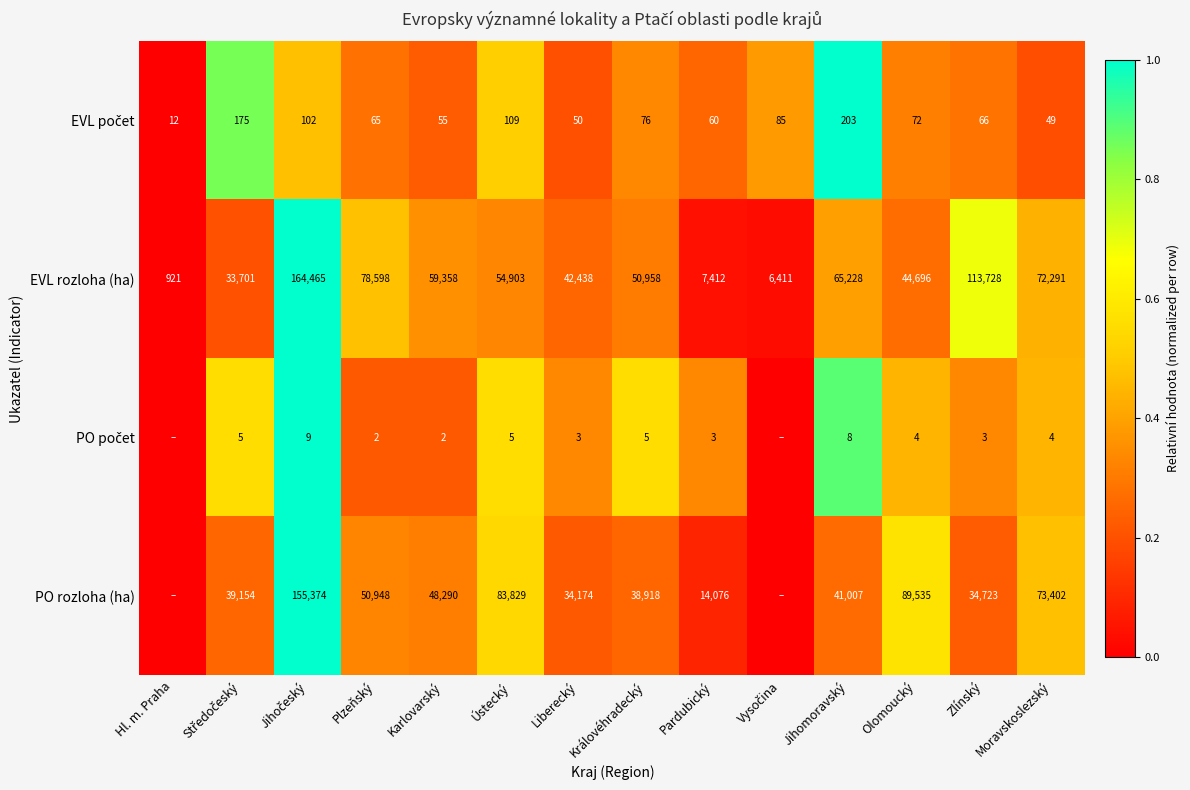

True or false: EVL rozloha (ha) has a value of 0.4 at Hl. m. Praha.

False